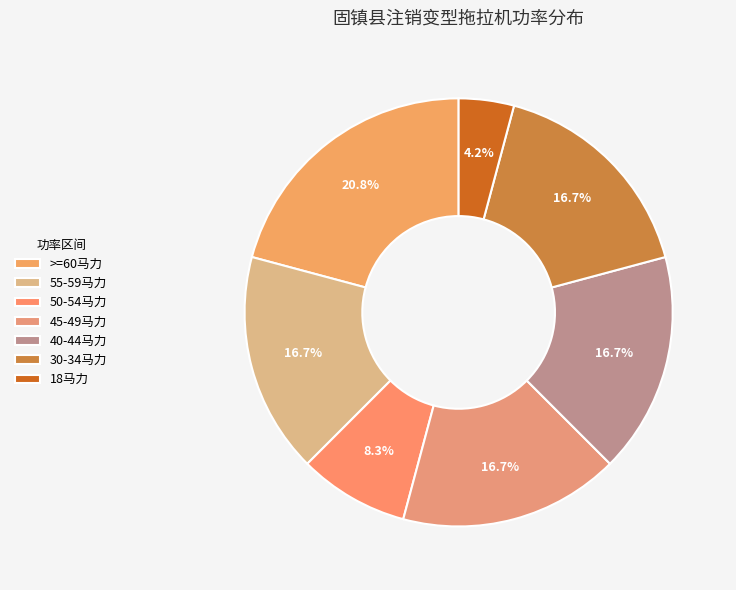

To the nearest percent, what is the average slice percentage?

14%